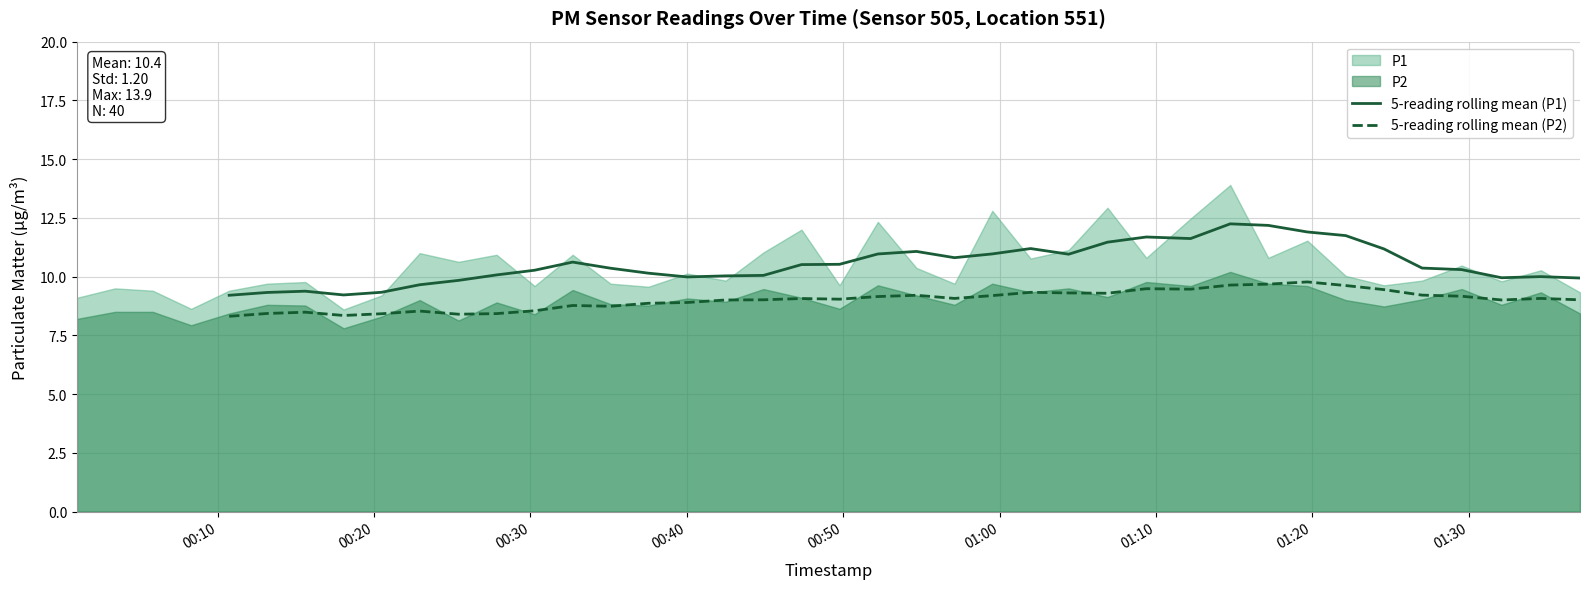

How many interior local peaks does the 5-reading rolling mean (P1) series have?

7